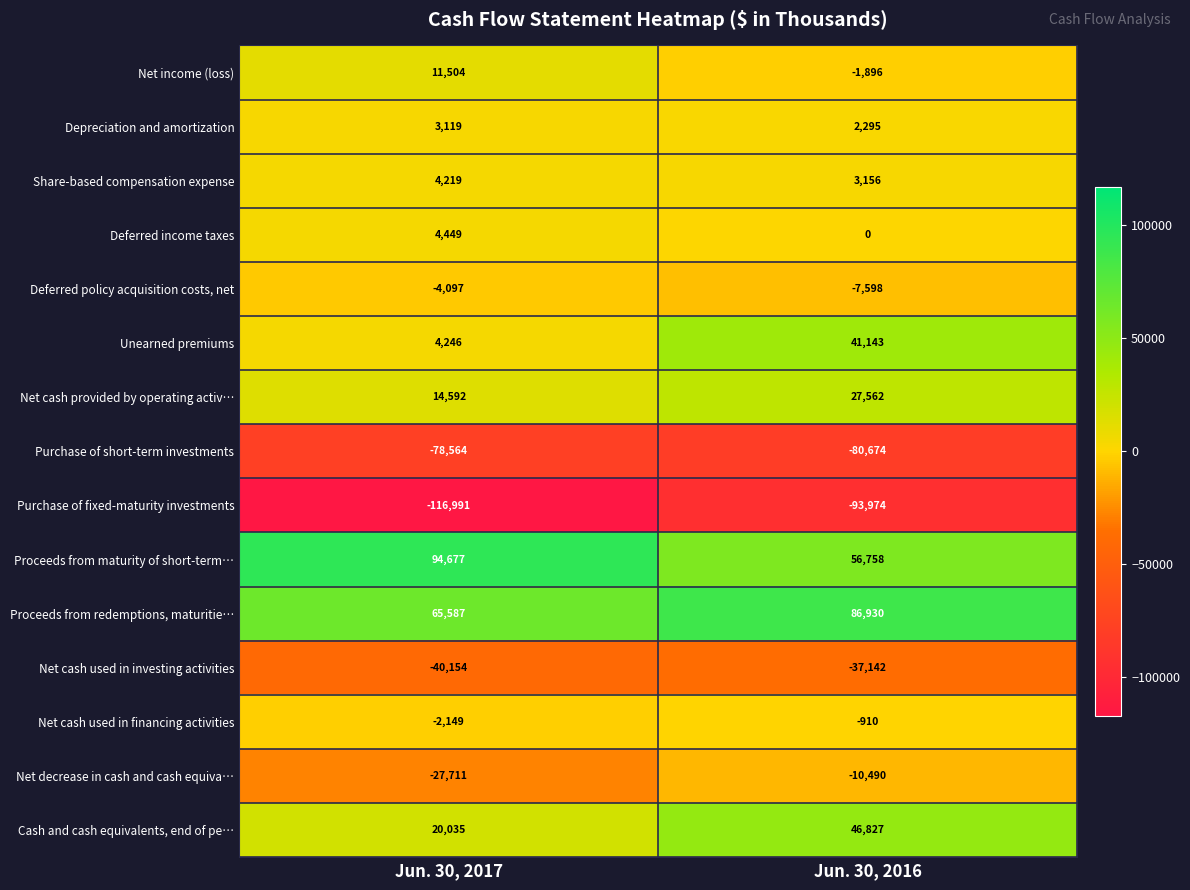

At which category is the sum across all series the highest?

Jun. 30, 2016